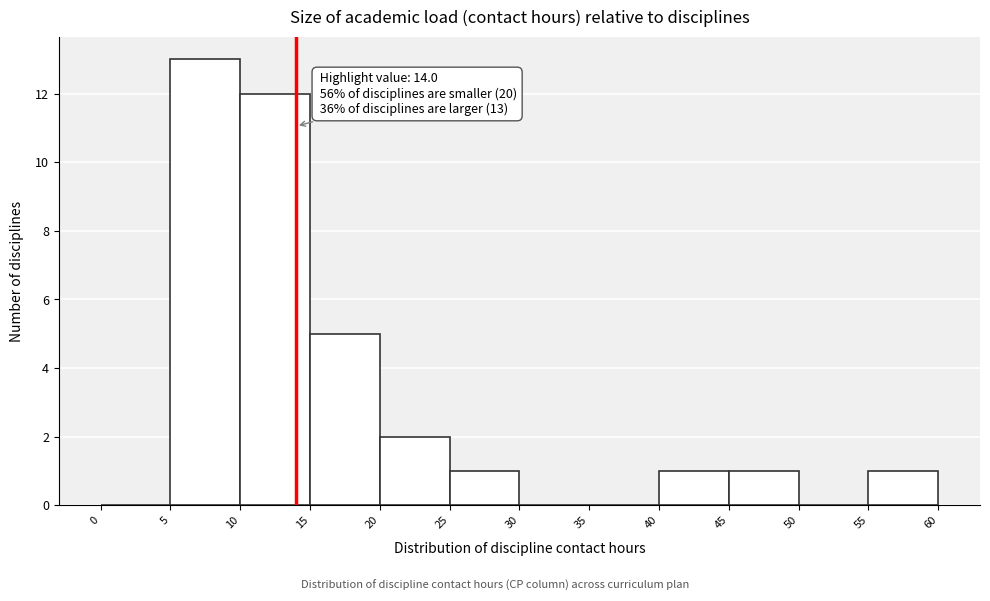

Over which range of the x-axis is the bar tallest?

5 to 10